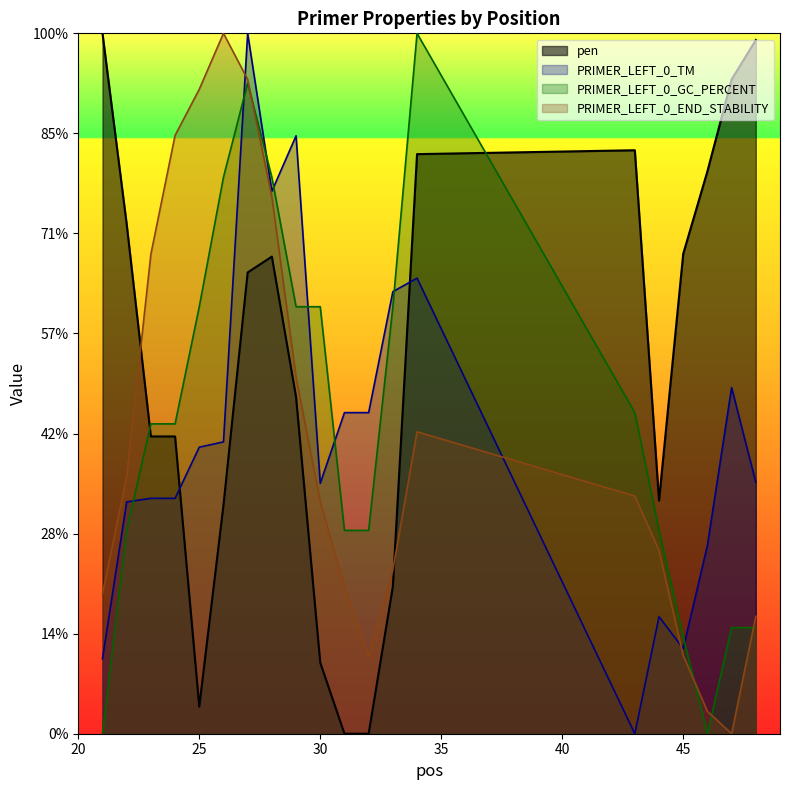

True or false: PRIMER_LEFT_0_TM and pen intersect in this chart.

True